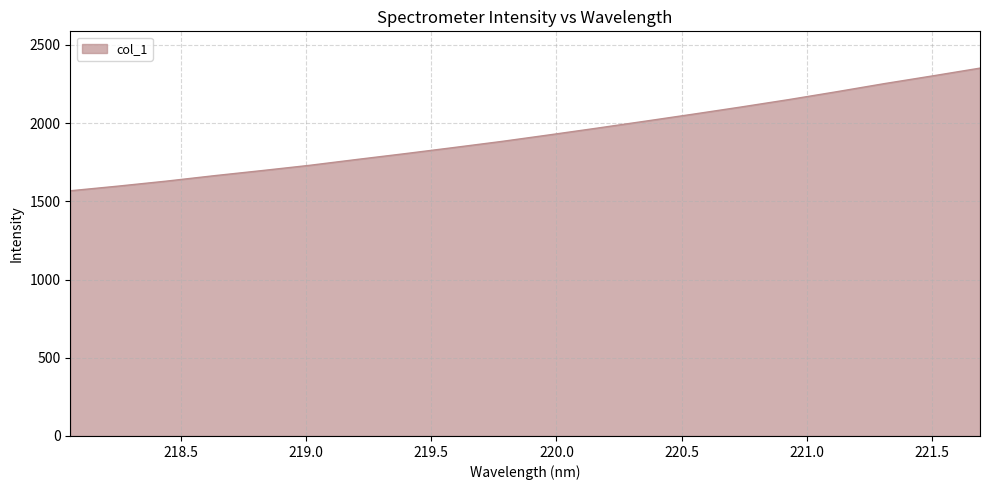

What is the maximum value shown in the chart?

2351.6